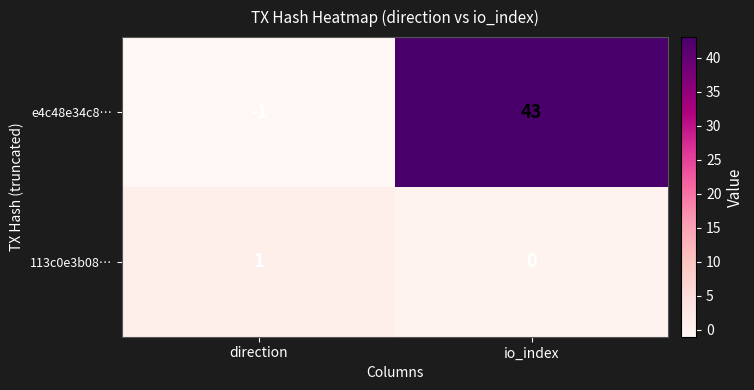

What is the average value of the e4c48e34c8… series?

21